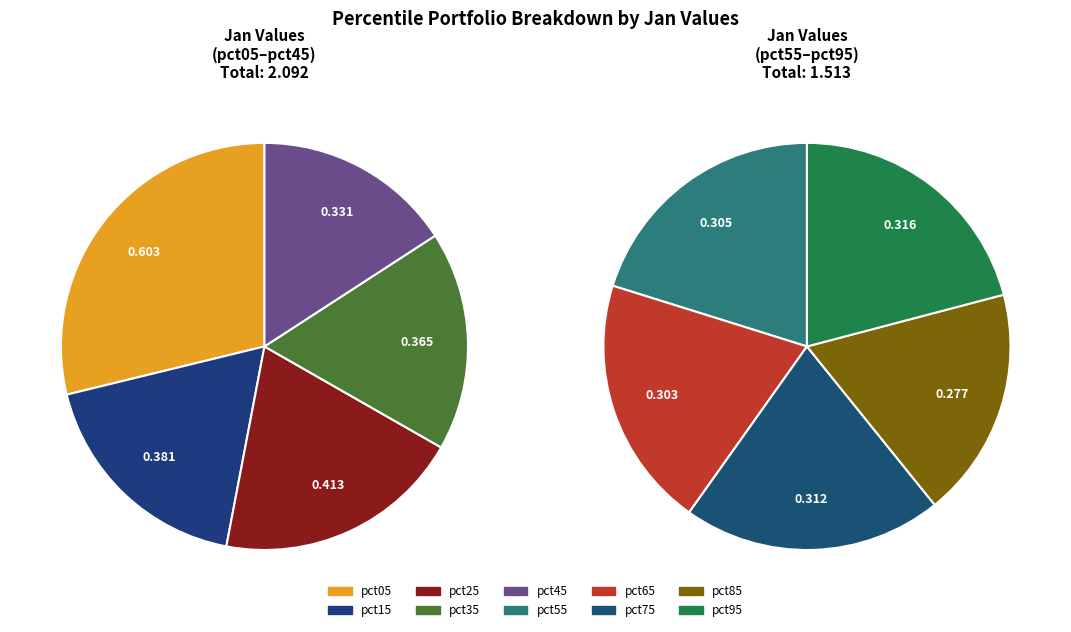

To the nearest percent, what is the average slice percentage?

10%